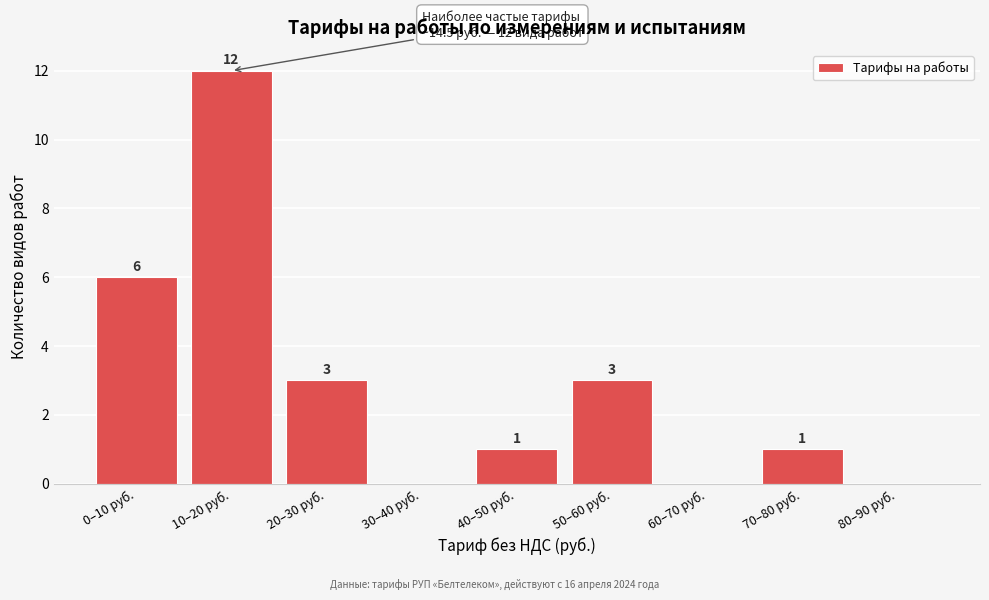

Reading right to left, extract all data points from this chart.

80–90 руб.=0	70–80 руб.=1	60–70 руб.=0	50–60 руб.=3	40–50 руб.=1	30–40 руб.=0	20–30 руб.=3	10–20 руб.=12	0–10 руб.=6